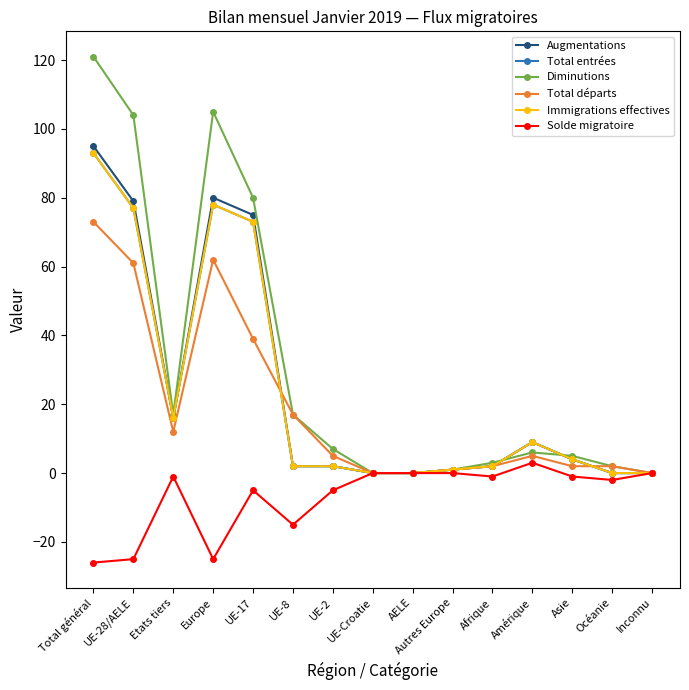

How many interior local valleys does the Immigrations effectives series have?

1